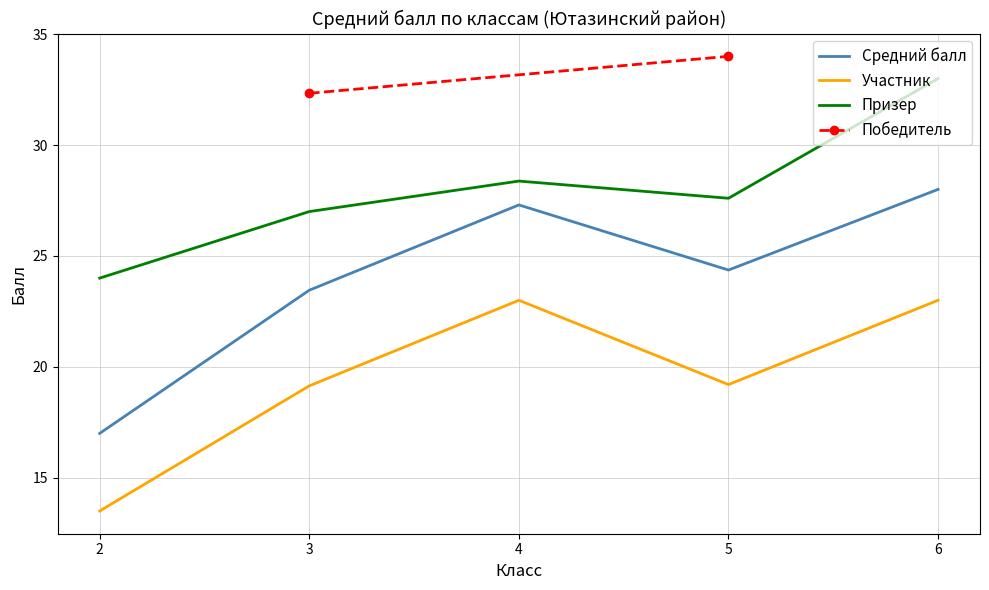

What is the minimum value shown in the chart?

13.5